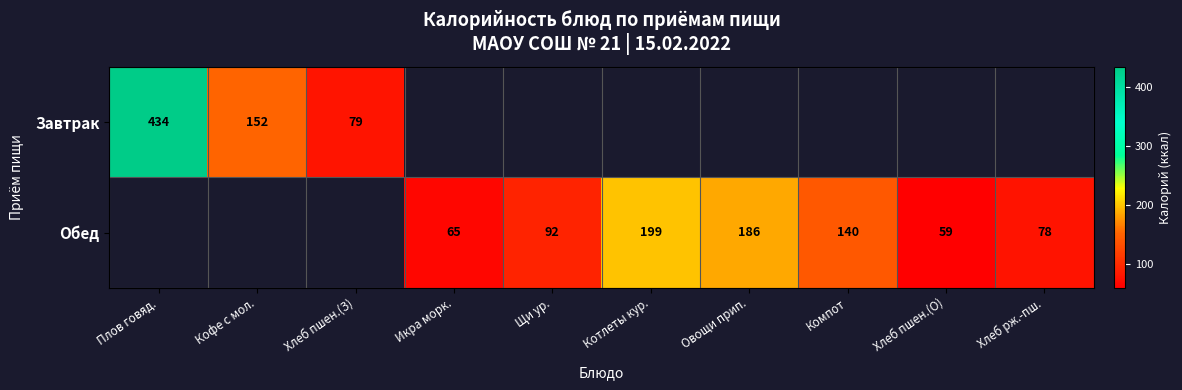

What is the sum of the Обед values at Овощи прип. and Хлеб пшен.(О)?

245